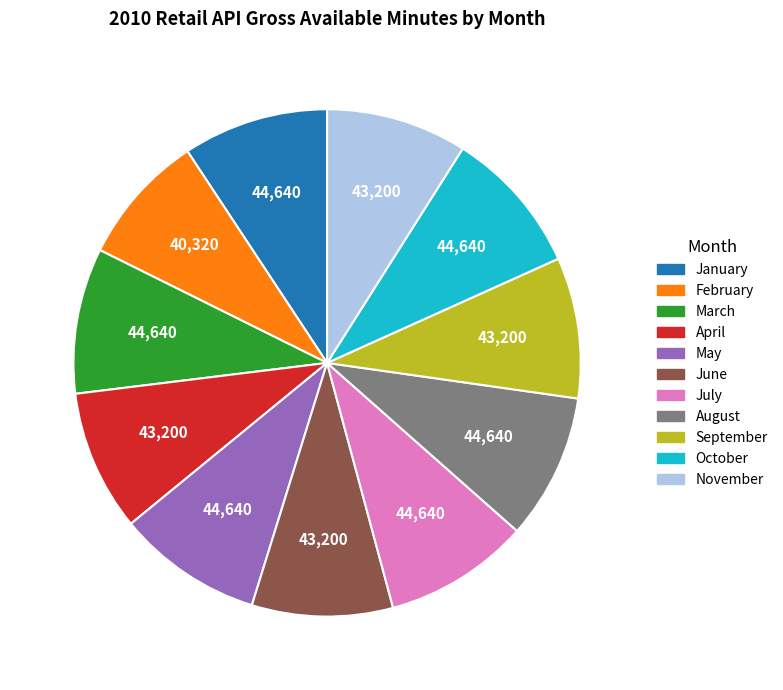

True or false: March accounts for 9% of the total.

True